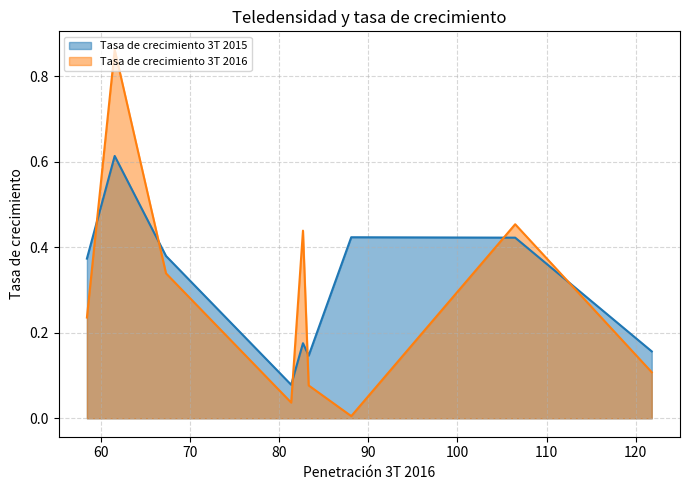

At how many categories does at least one series exceed 0?

9